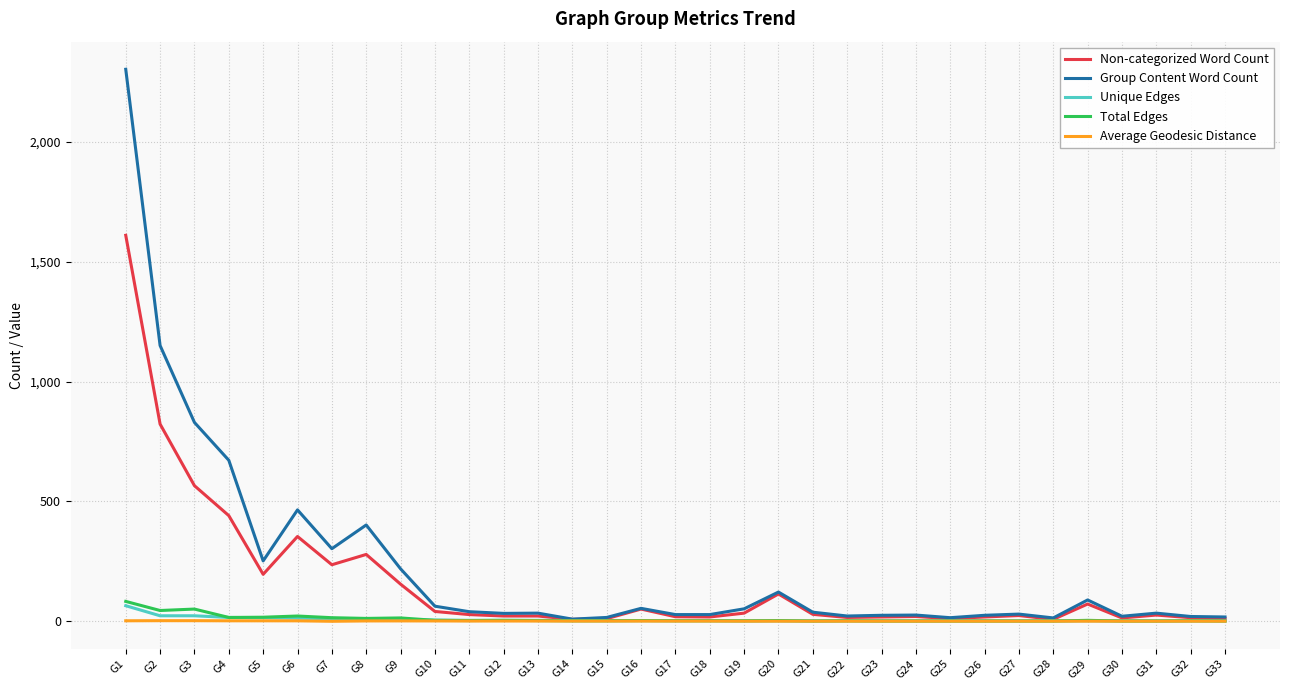

What is the highest value of the Non-categorized Word Count series?

1611.0